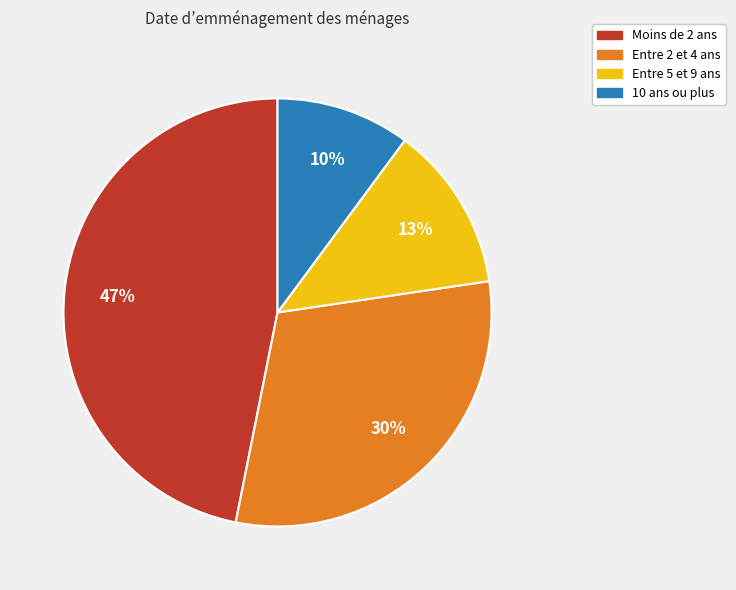

Does any single category account for the majority?

No